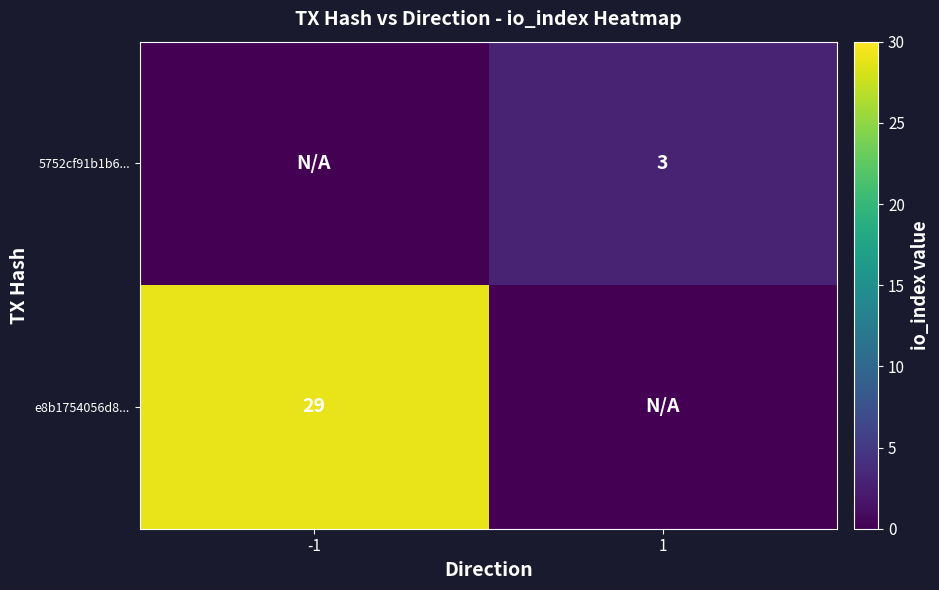

The 5752cf91b1b6... series shows 3 at 1. True or false?

True